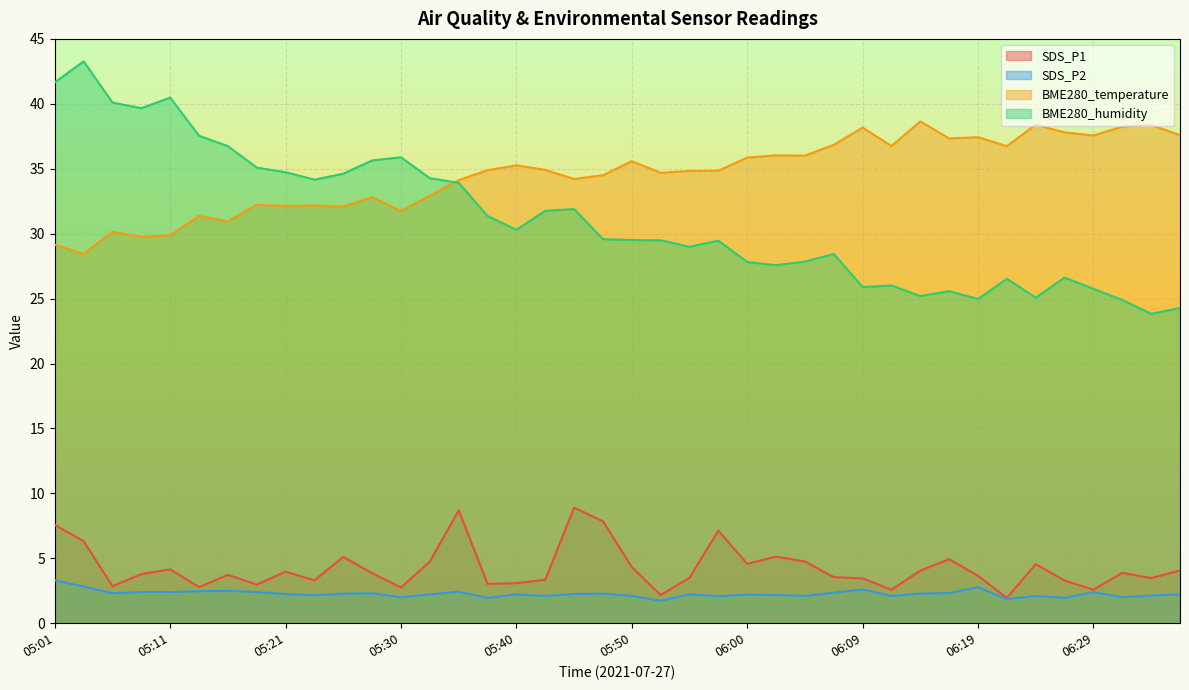

At 06:02, list the series in order from smallest to largest.

SDS_P2, SDS_P1, BME280_humidity, BME280_temperature